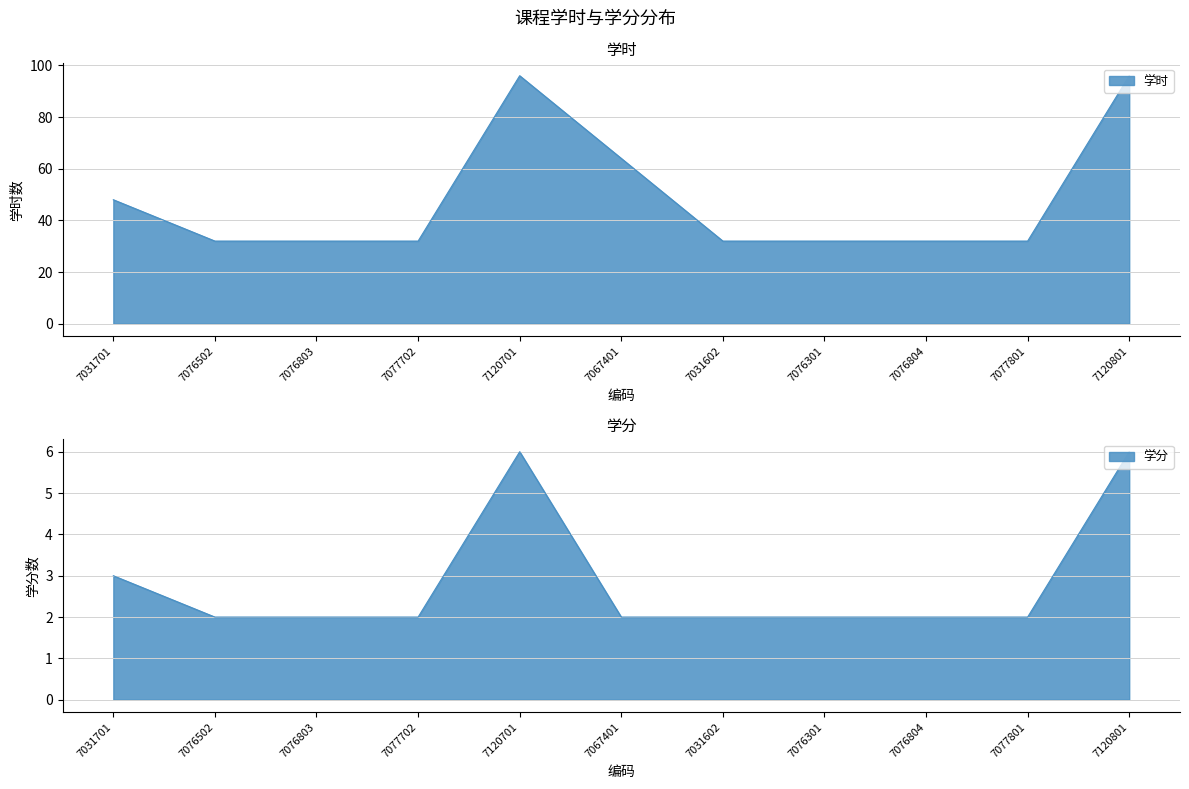

What is the minimum value for 学时?

32